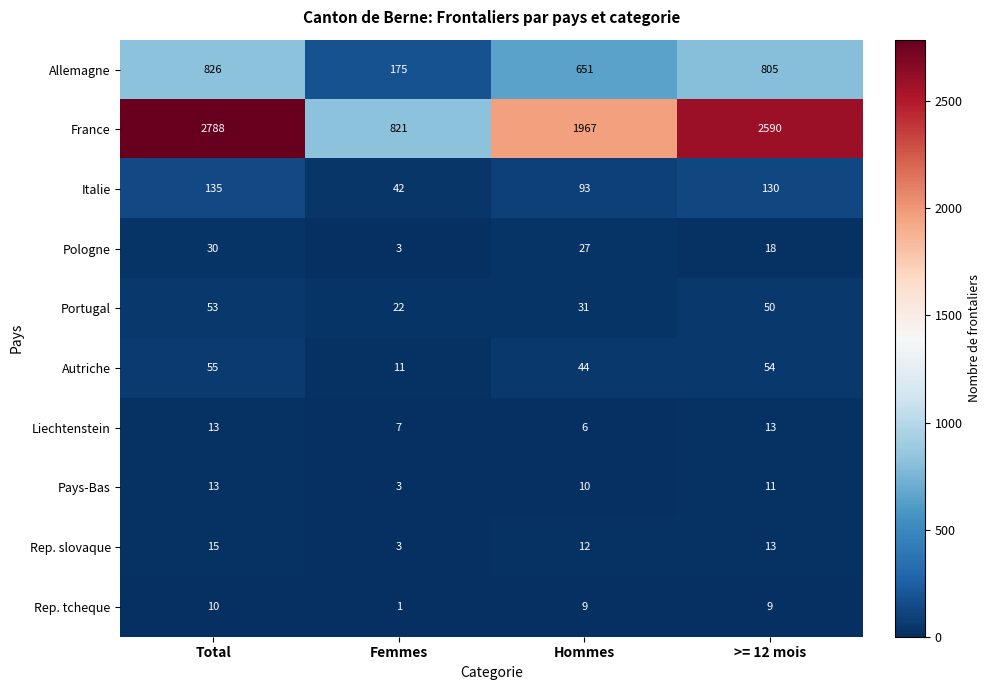

What is the spread (max minus min) of values at Hommes?

1961